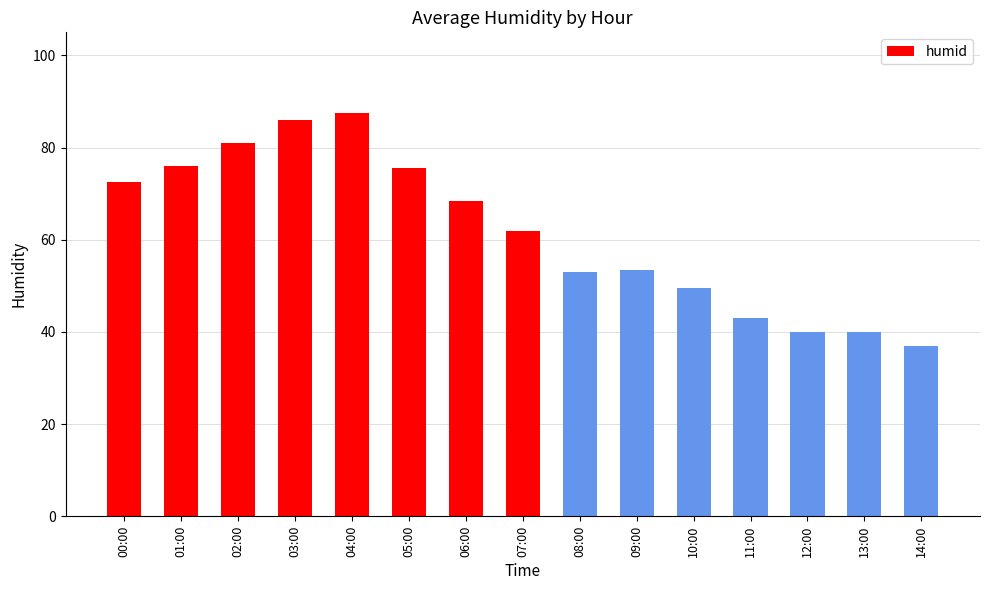

What is the maximum value shown in the chart?

87.5